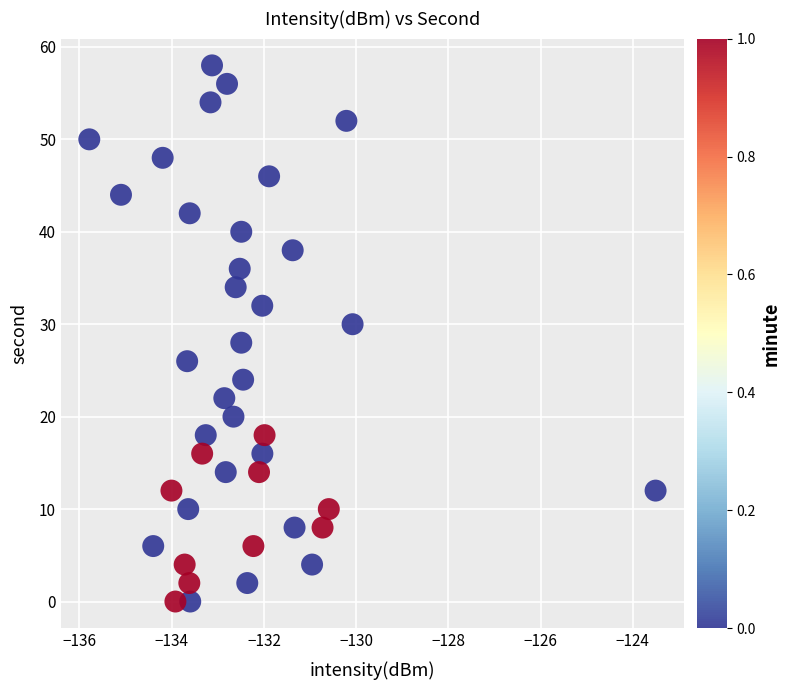

What is the range of Y values (max minus min)?

58